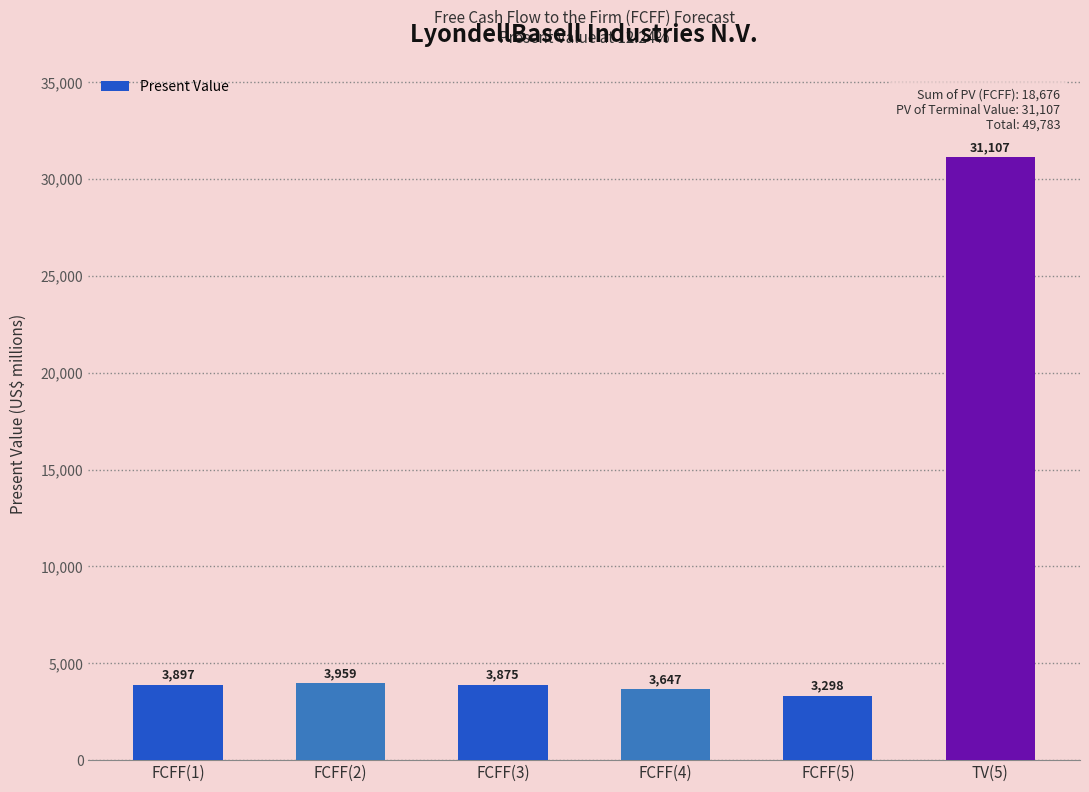

Are the bars grouped side by side (vs. stacked)?

No